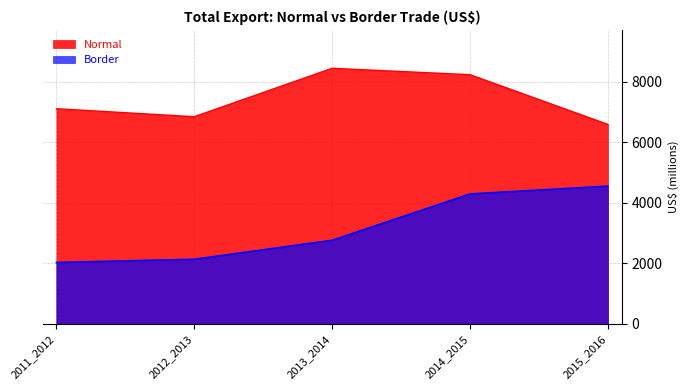

Rank the series by their average value, from highest to lowest.

Normal, Border